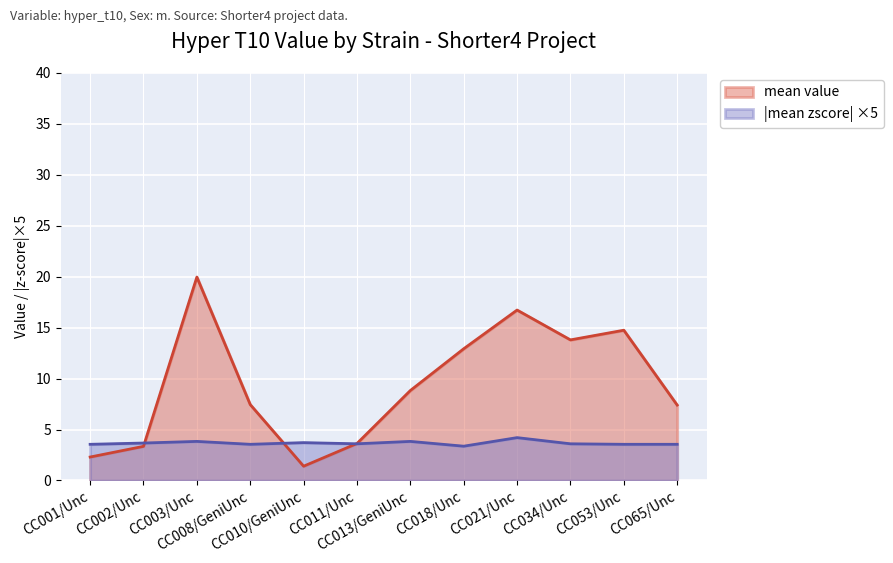

What is the lowest value of the mean_value series?

1.4